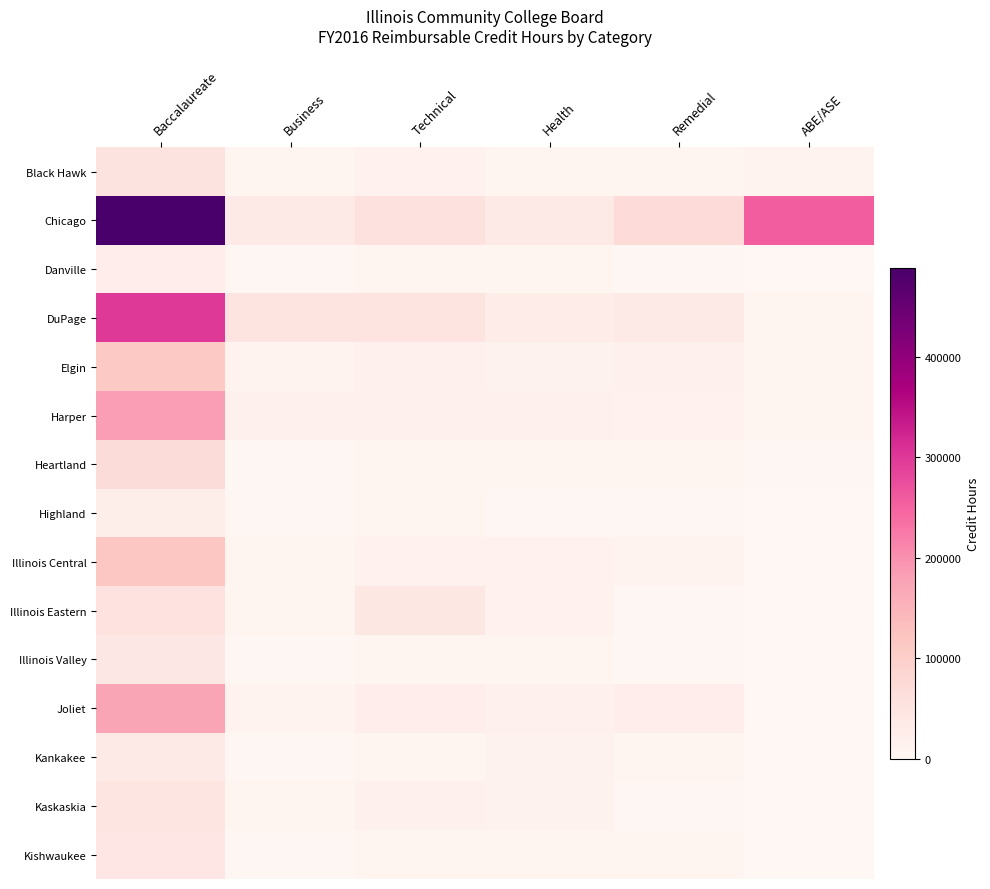

What is the maximum value shown in the chart?

489160.0